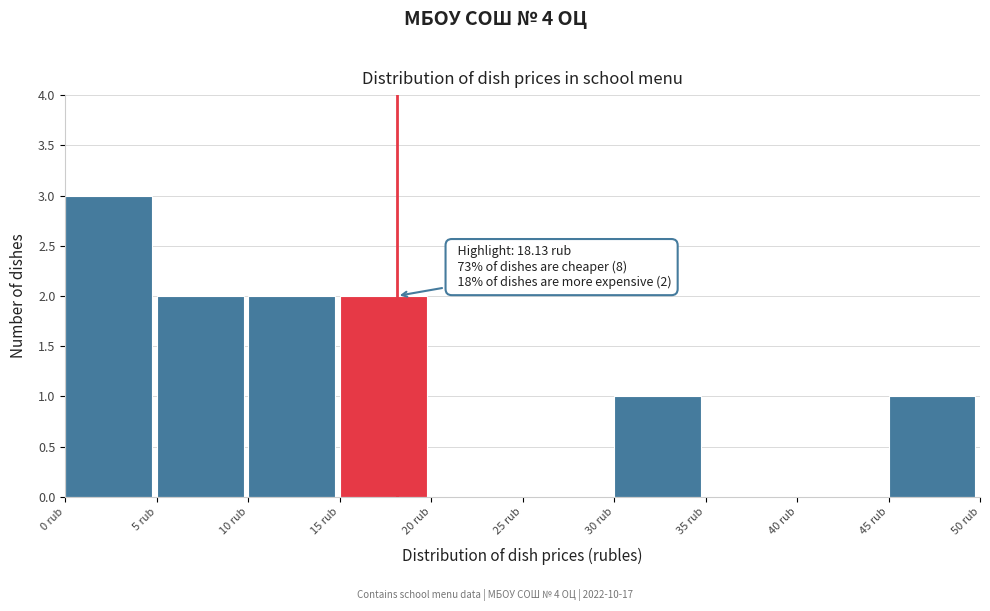

Which range on the x-axis has the tallest bar?

0 to 5